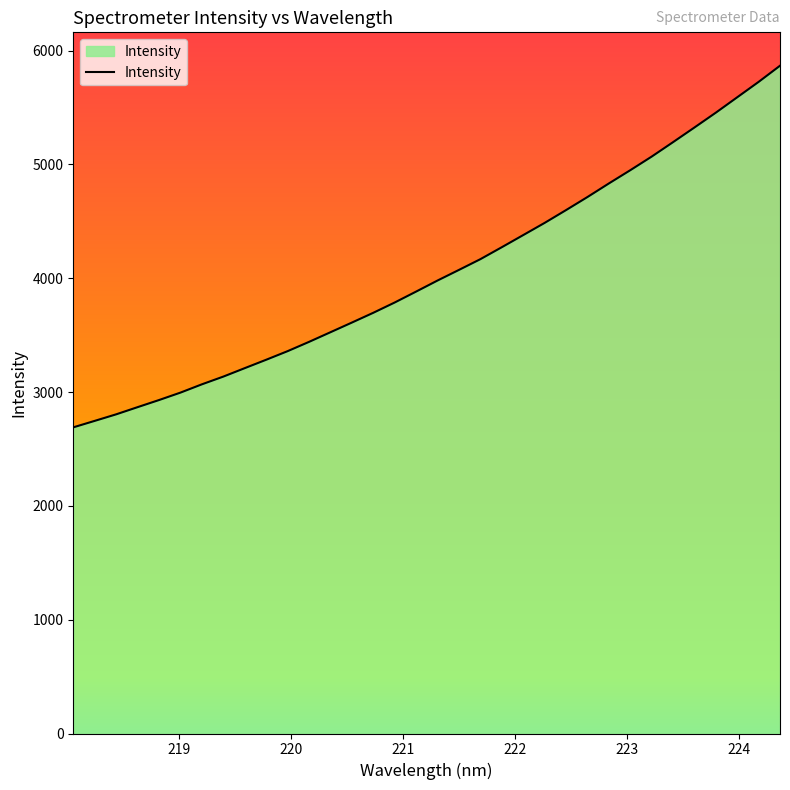

What is the minimum value shown in the chart?

2690.0